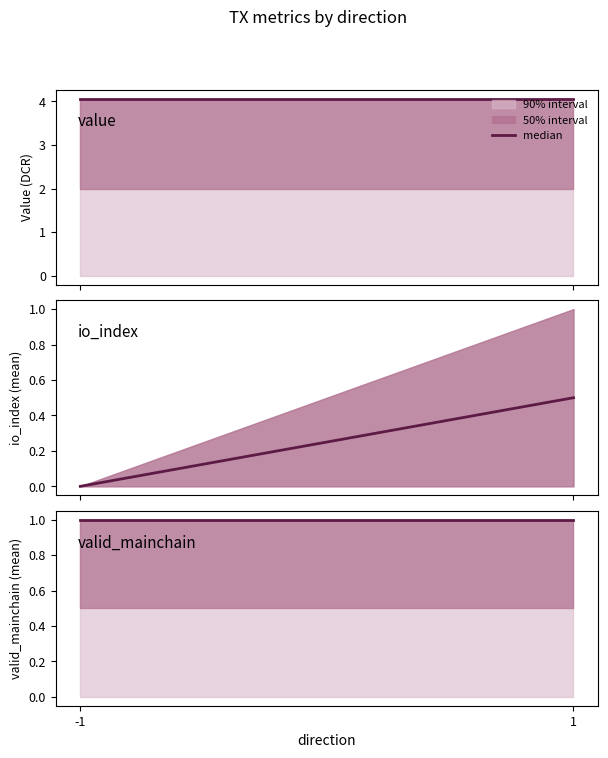

List the series in order of their overall mean, highest first.

value, valid_mainchain, io_index